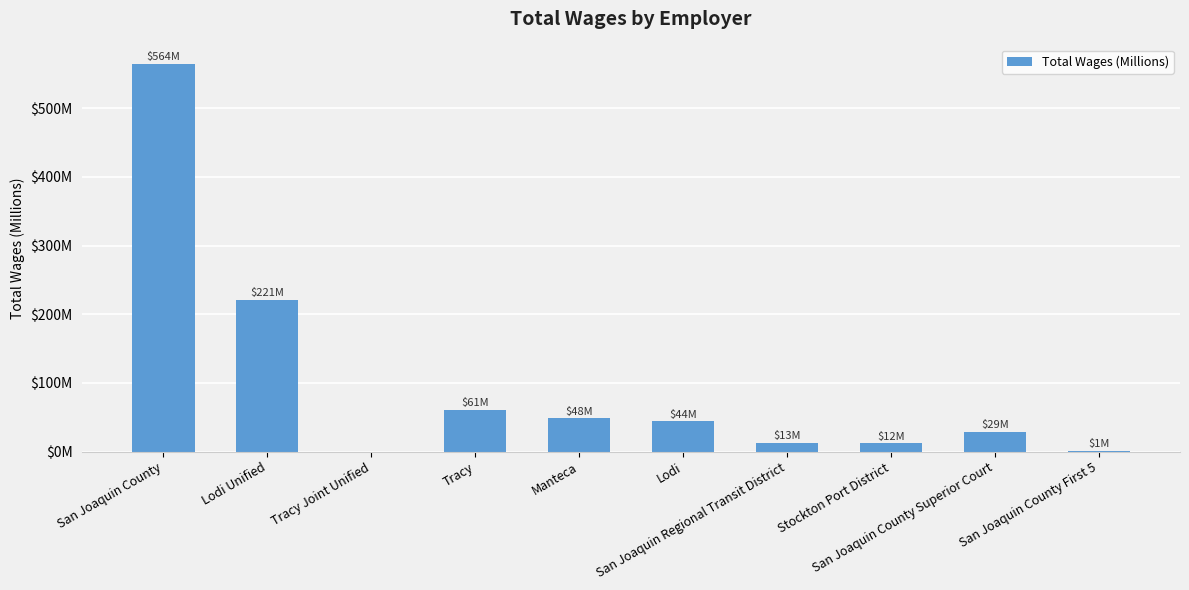

At which label is the value closest to 282?

Lodi Unified